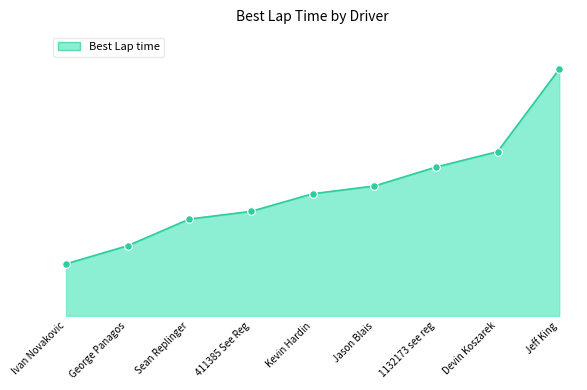

What is the change in value from 1132173 see reg to Jeff King?

+18.8